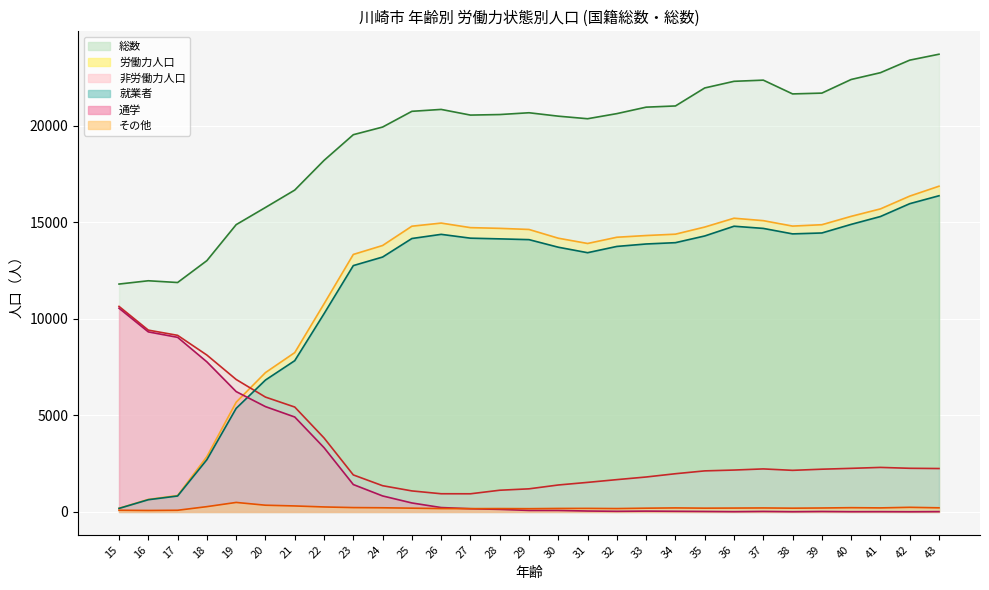

How many times do 通学 and 就業者 cross each other?

1